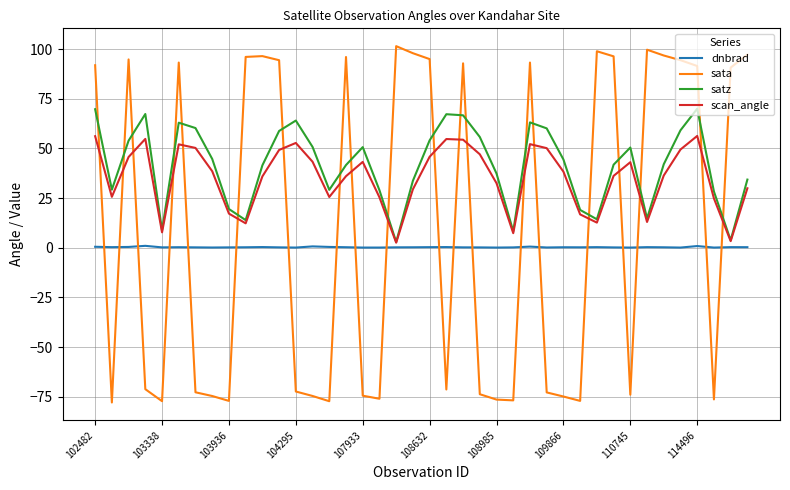

How many interior local valleys does the scan_angle series have?

9